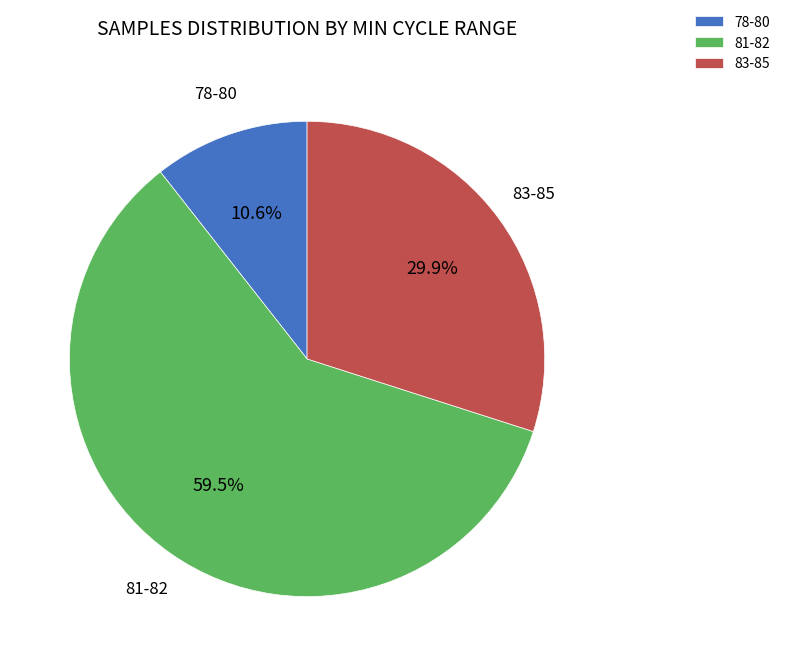

Count the number of slices in the pie.

3